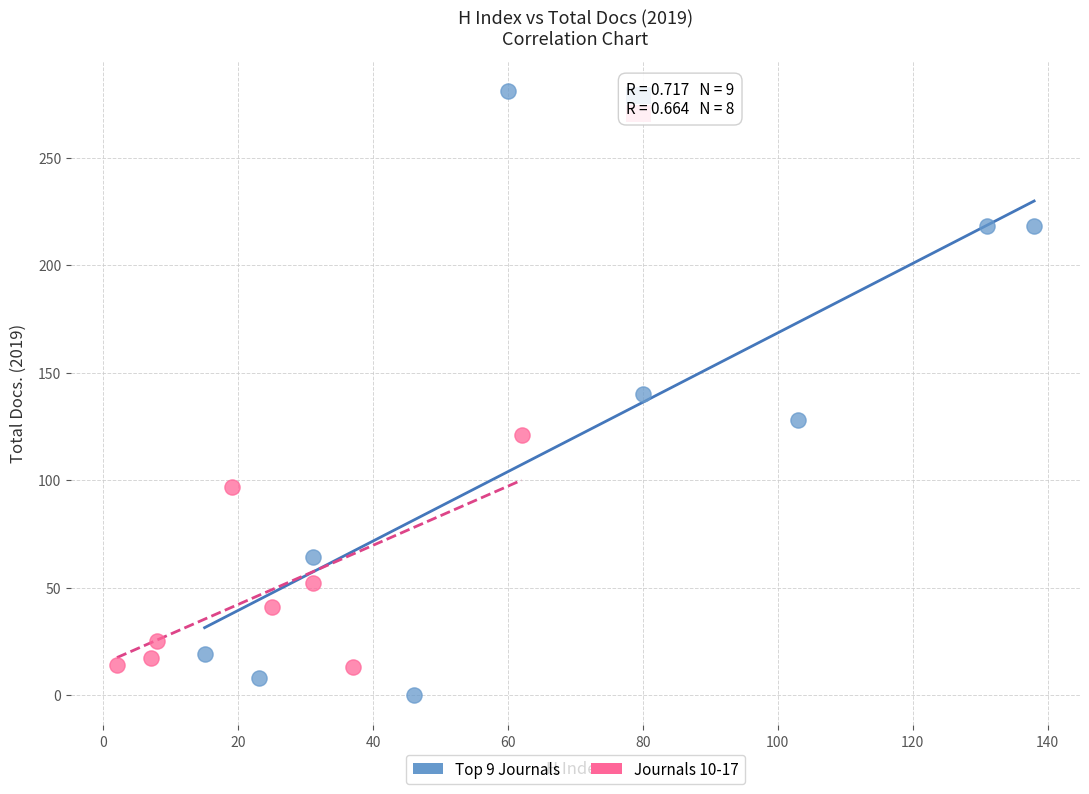

Which series reaches the maximum Y coordinate?

Top 9 Journals